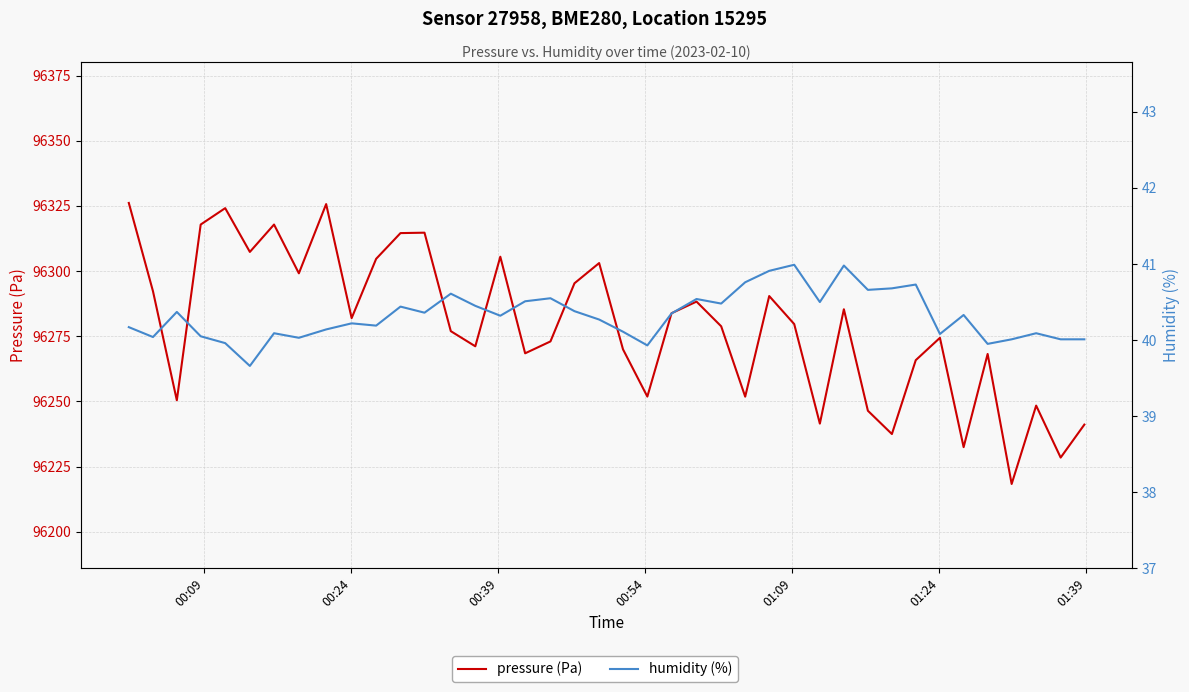

How many values in the humidity (%) series are below 40?

4